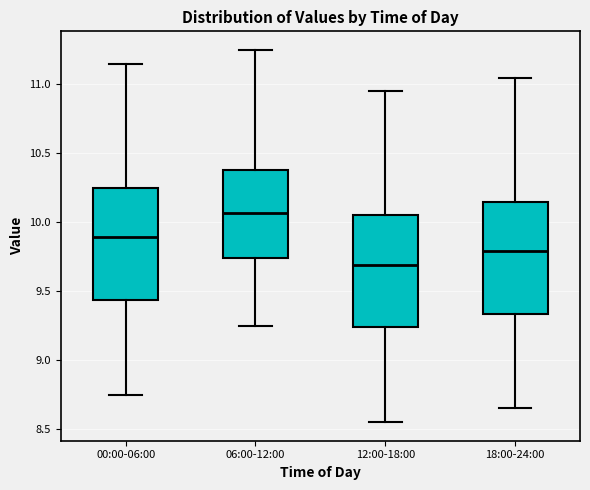

Which box's median line is the highest?

06:00-12:00